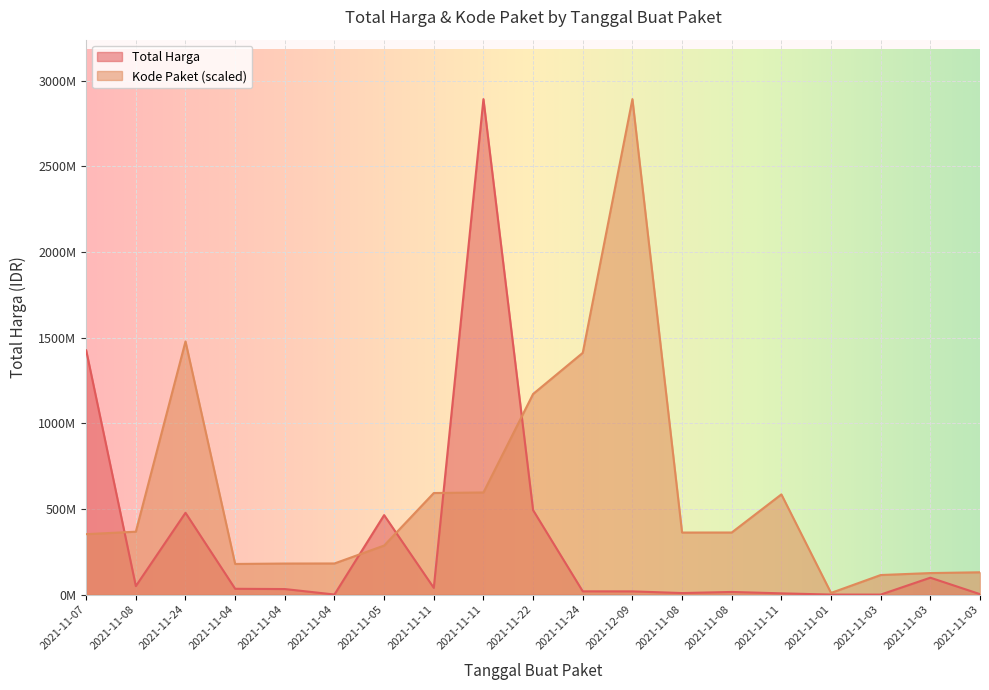

Where do Total Harga and Kode Paket first cross each other?

2021-11-07 and 2021-11-08